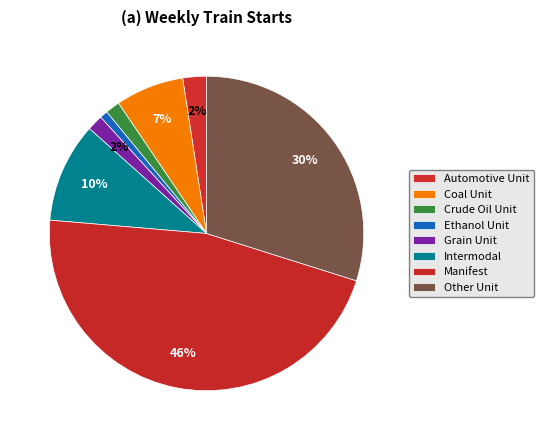

Which category has the smallest portion of the pie?

Ethanol Unit